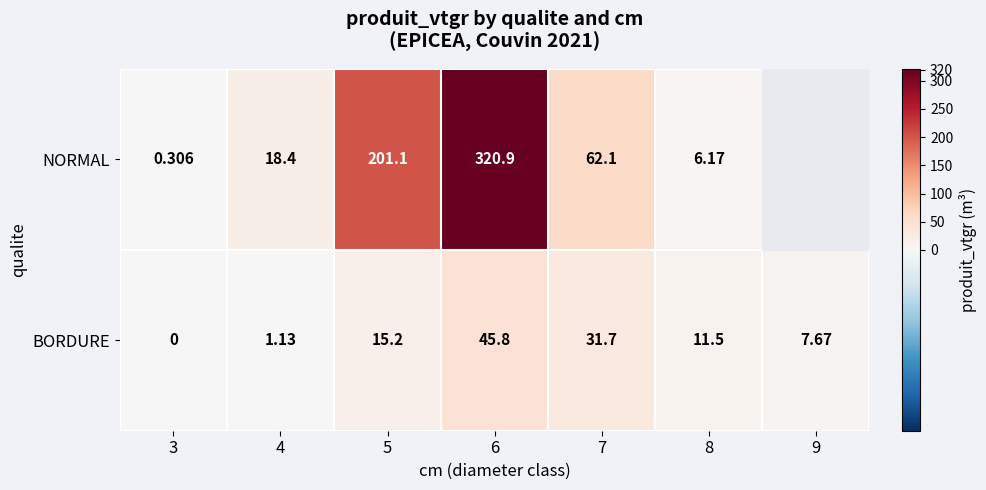

Rank the series at 4 from lowest to highest value.

BORDURE, NORMAL